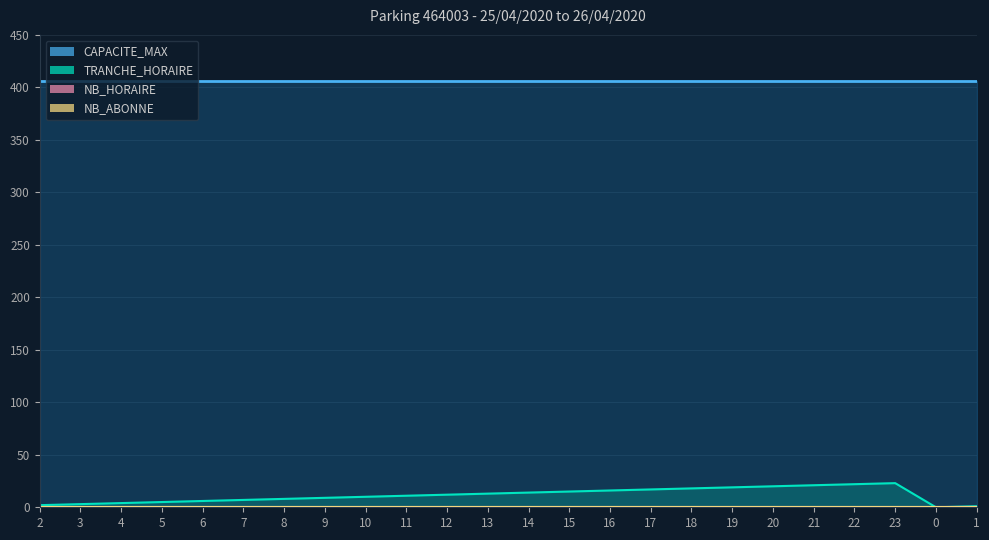

Which has a higher value, 22 or 15?

22